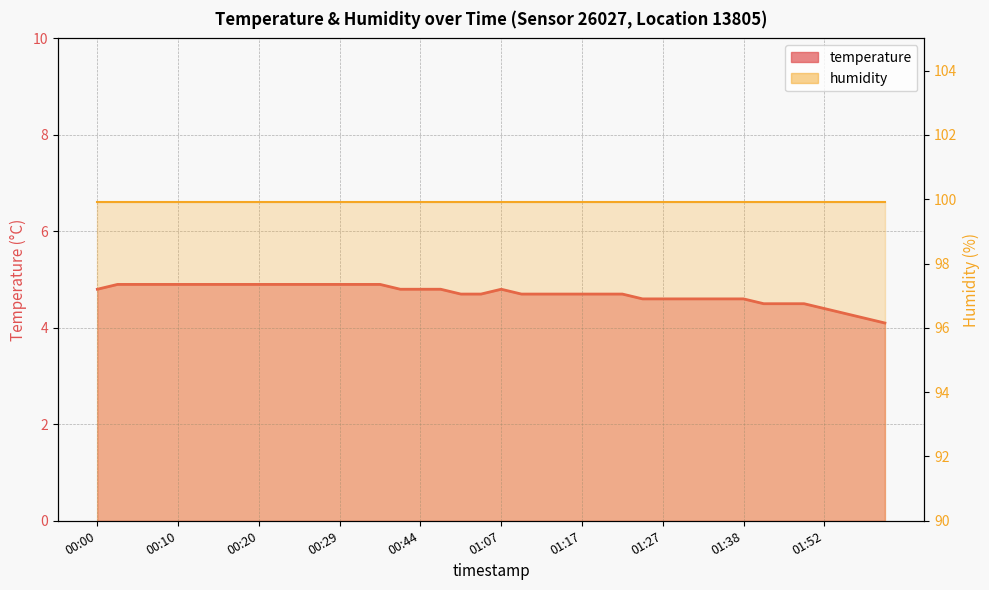

Reading left to right, extract all data points from this chart.

00:00=4.8	00:02=4.9	00:05=4.9	00:07=4.9	00:10=4.9	00:12=4.9	00:15=4.9	00:17=4.9	00:20=4.9	00:22=4.9	00:25=4.9	00:27=4.9	00:29=4.9	00:32=4.9	00:34=4.9	00:42=4.8	00:44=4.8	00:49=4.8	01:02=4.7	01:04=4.7	01:07=4.8	01:09=4.7	01:12=4.7	01:15=4.7	01:17=4.7	01:20=4.7	01:22=4.7	01:25=4.6	01:27=4.6	01:30=4.6	01:32=4.6	01:35=4.6	01:38=4.6	01:42=4.5	01:45=4.5	01:48=4.5	01:52=4.4	01:56=4.3	02:00=4.2	02:04=4.1